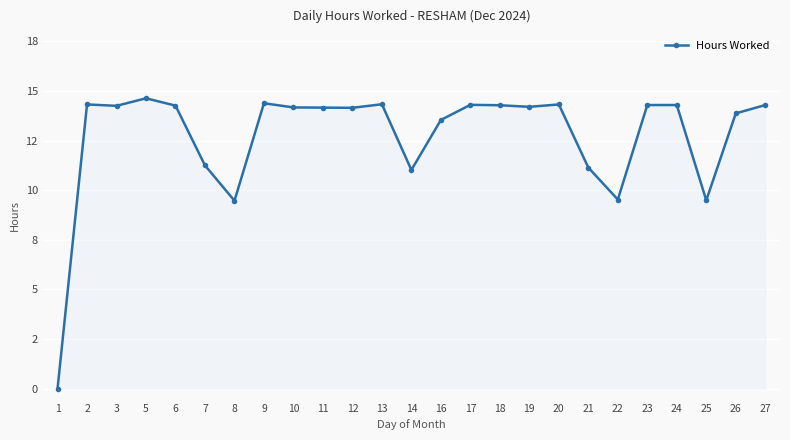

Is this an area chart (filled region under the line)?

Yes